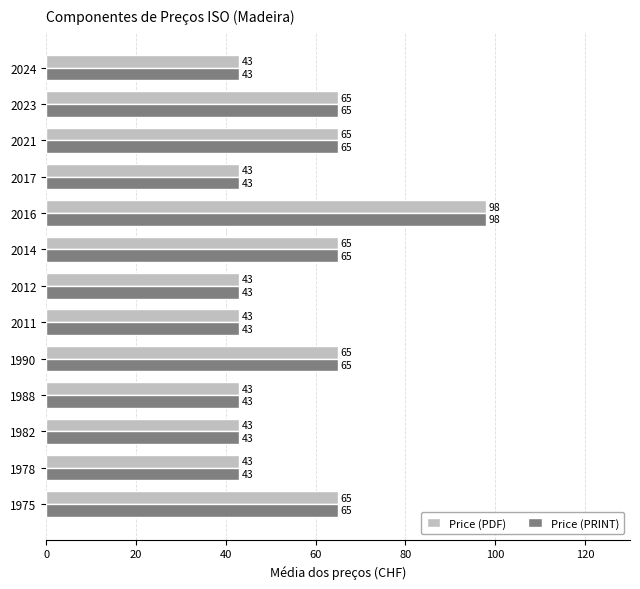

At which label does Price (PDF) reach its peak?

2016